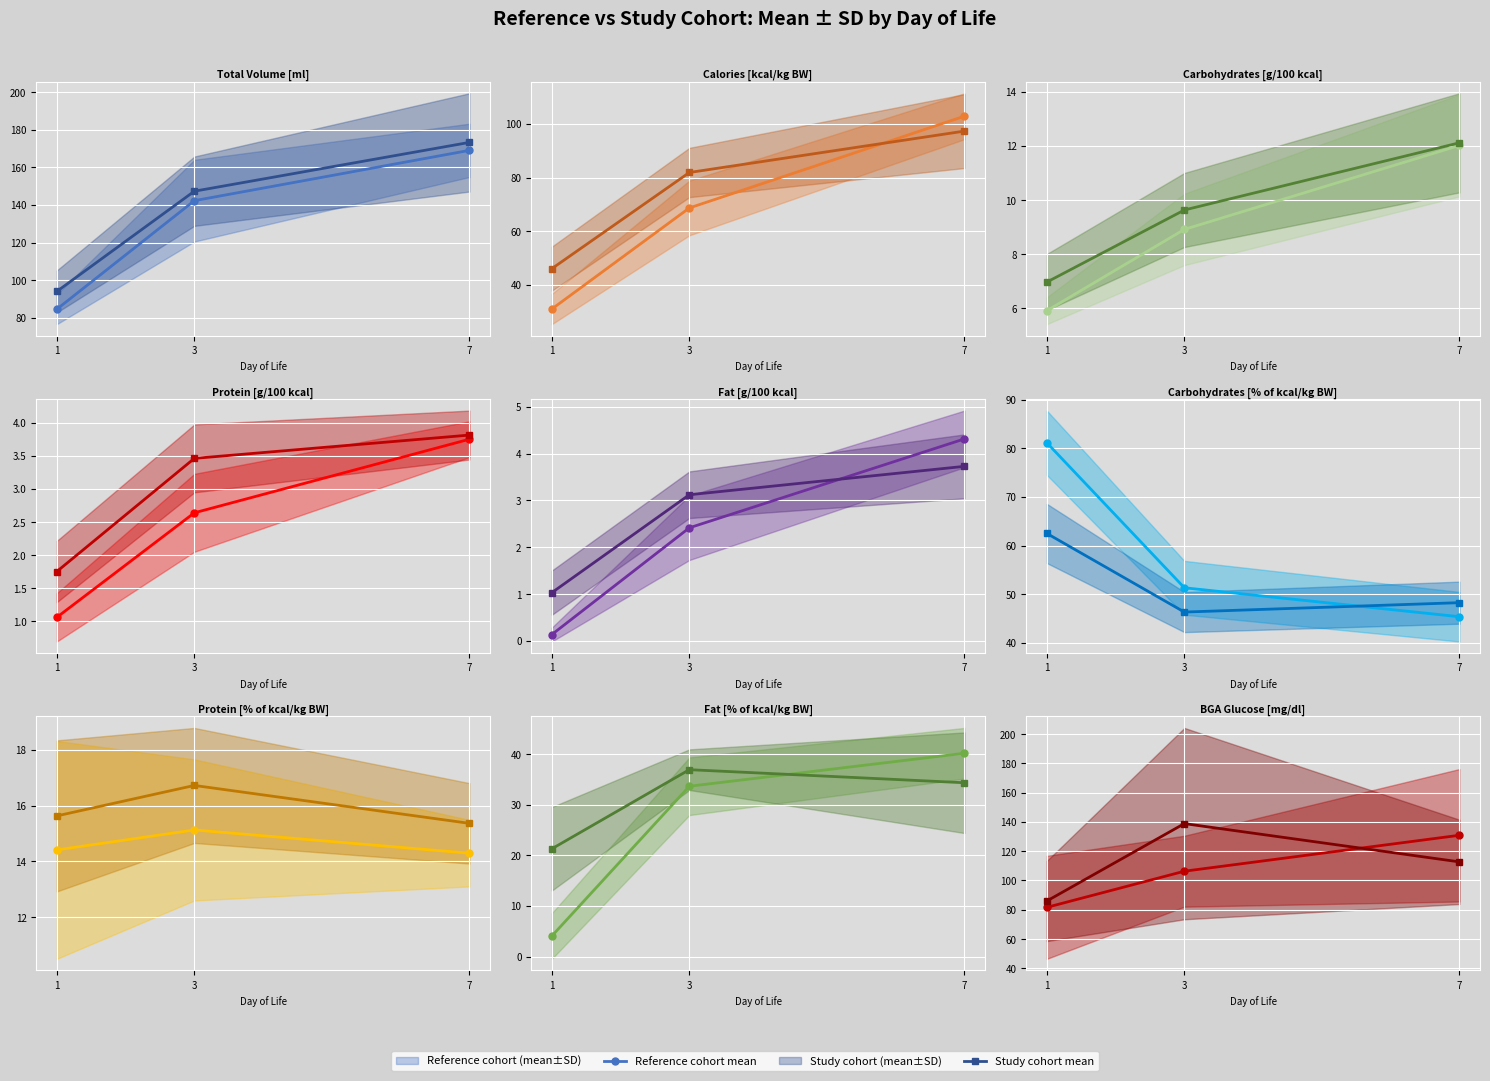

Which label corresponds to the smallest value in the chart?

1